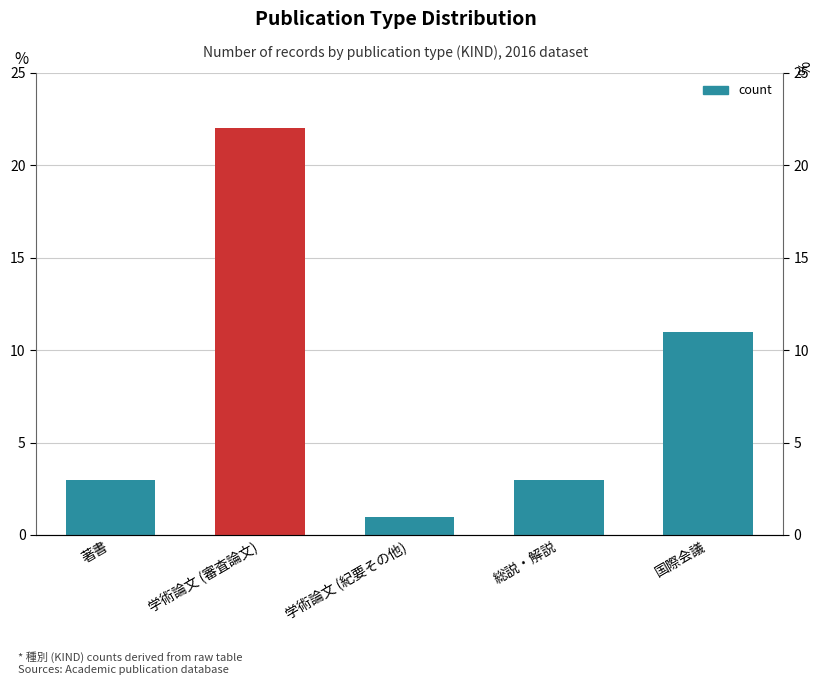

What is the change in value from 総説・解説 to 国際会議?

+8